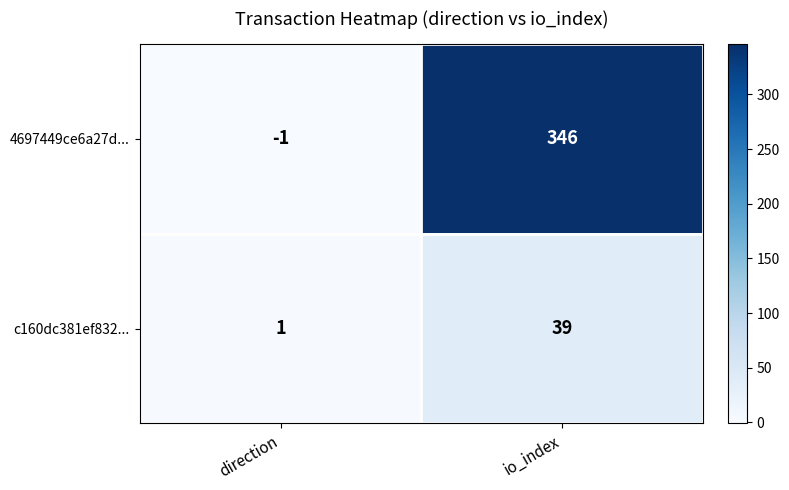

What is the average value of the c160dc381ef832... series?

20